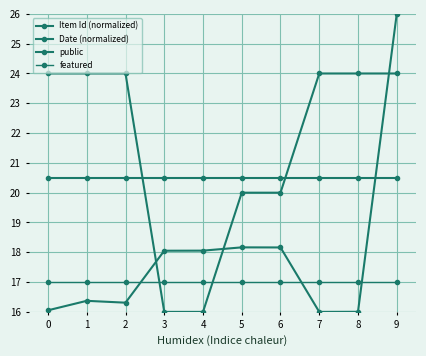

Does the chart have visible grid lines?

Yes